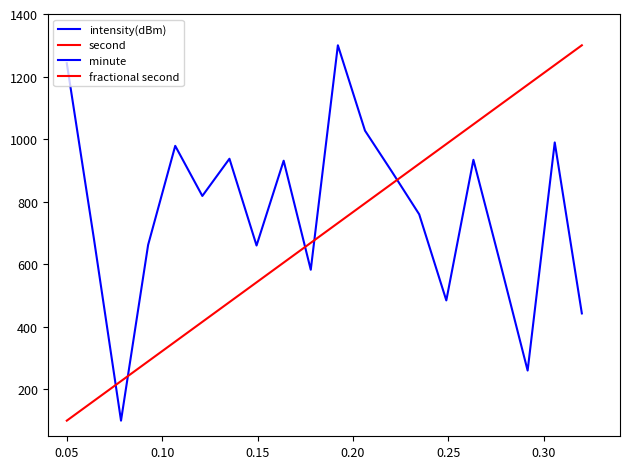

At how many categories does at least one series exceed 260?

19